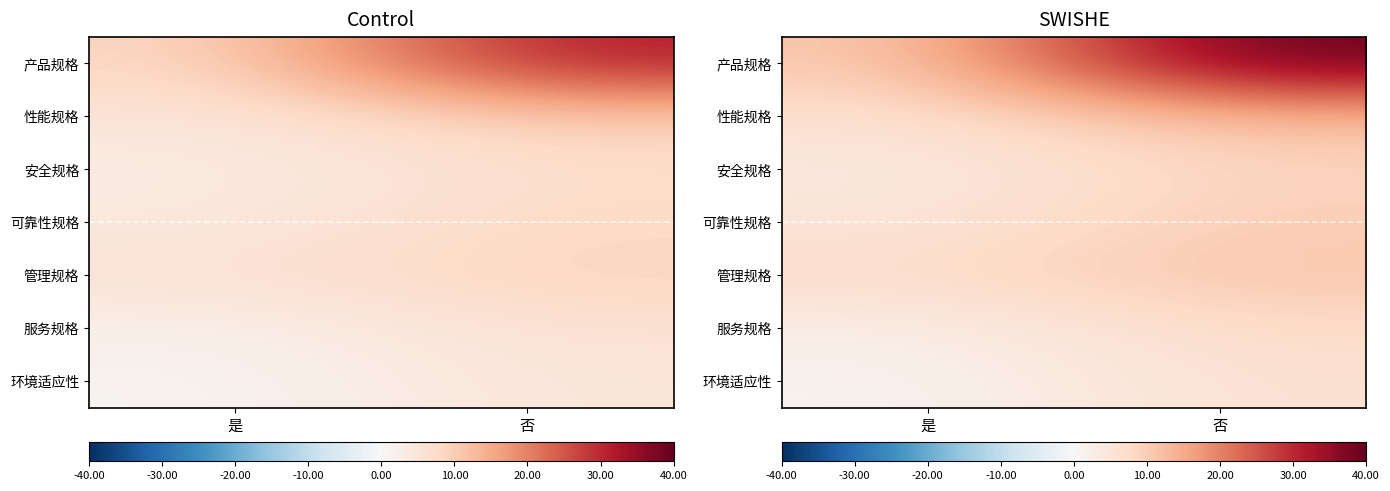

At which category is the sum across all series the highest?

否